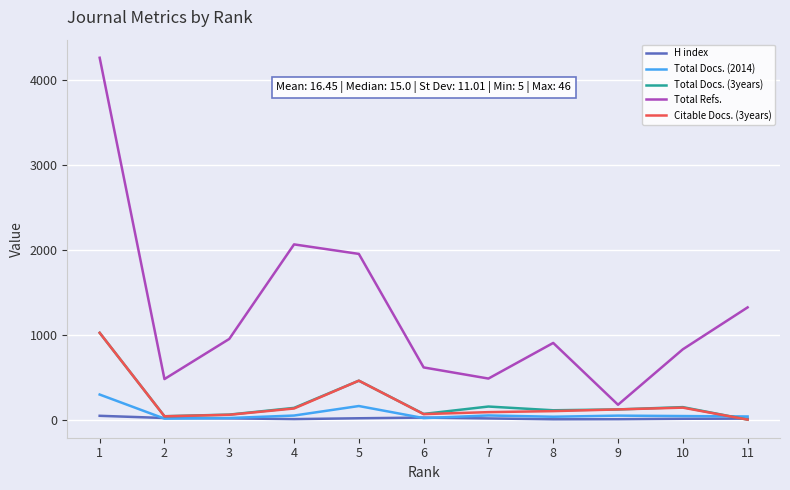

True or false: Total Refs. and H index intersect in this chart.

False